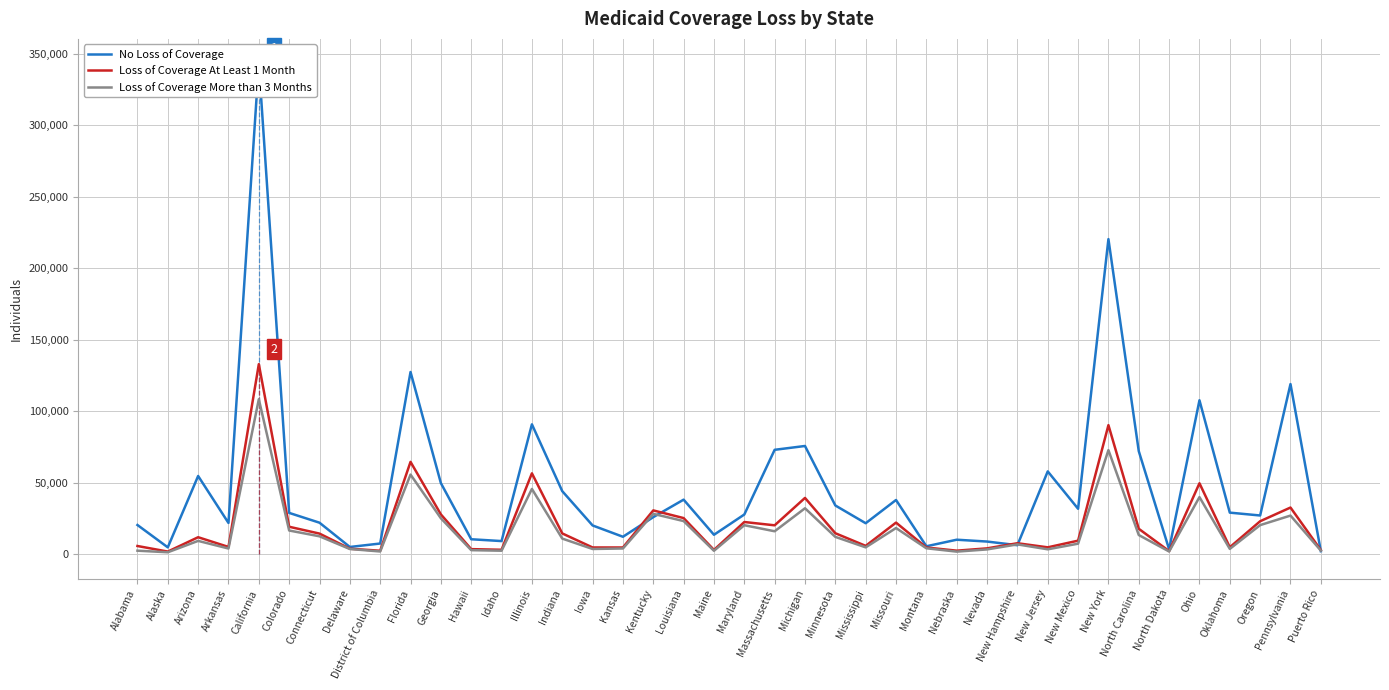

Which series has the largest total across all categories?

No Loss of Coverage